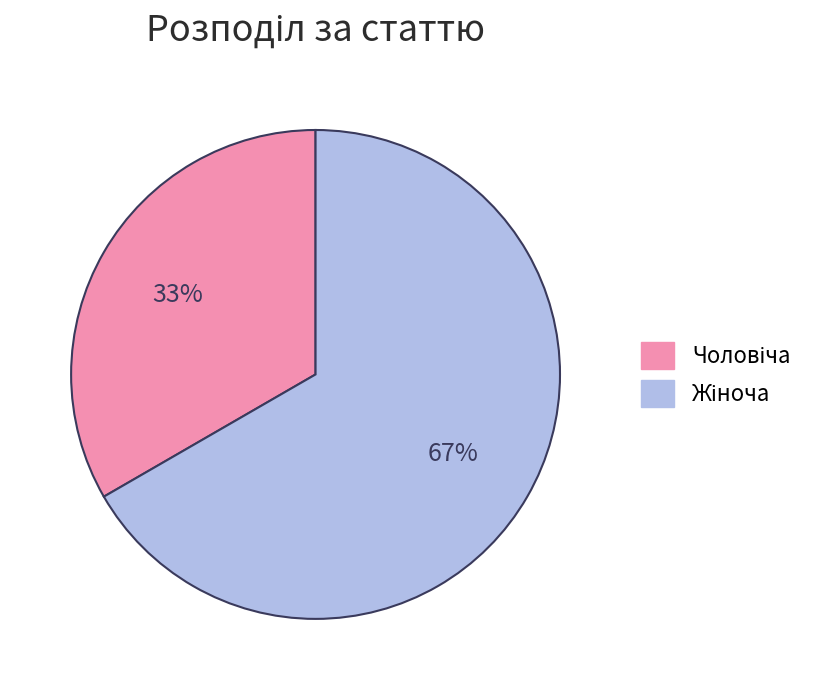

Does any single category account for the majority?

Yes